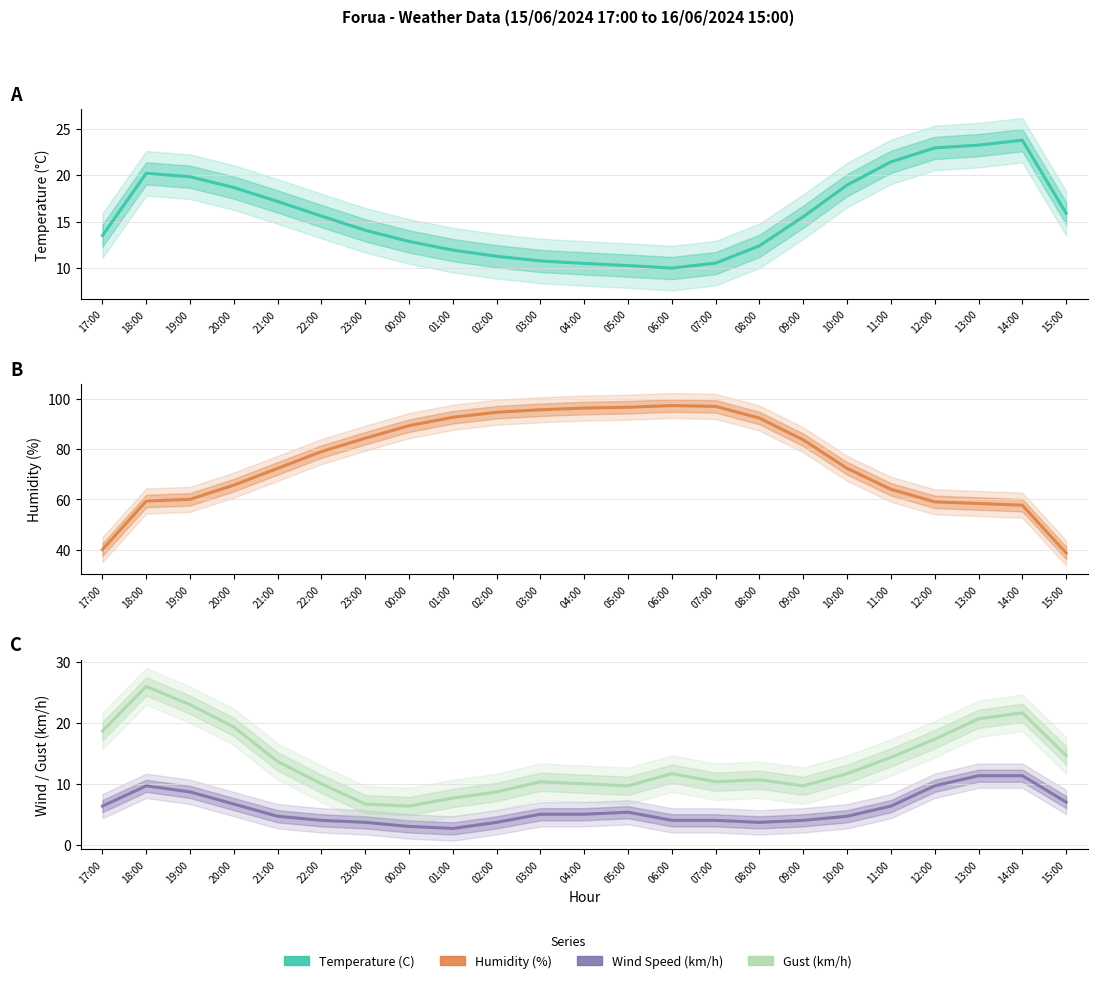

What are all the series names shown in the legend?

Temperature (C), Humidity (%), Wind Speed (km/h), Gust (km/h)